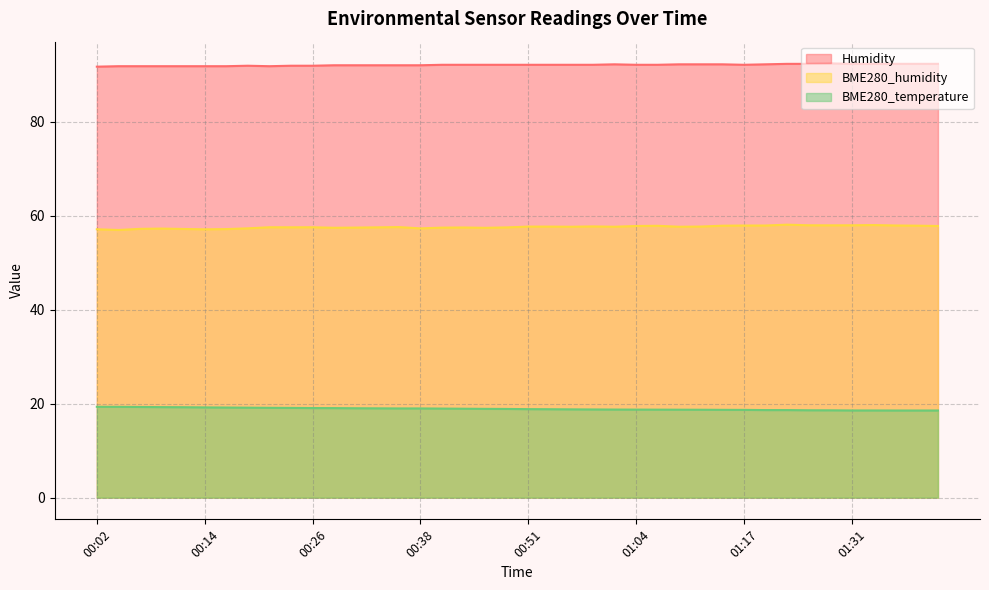

What are all the series names shown in the legend?

Humidity, BME280_humidity, BME280_temperature